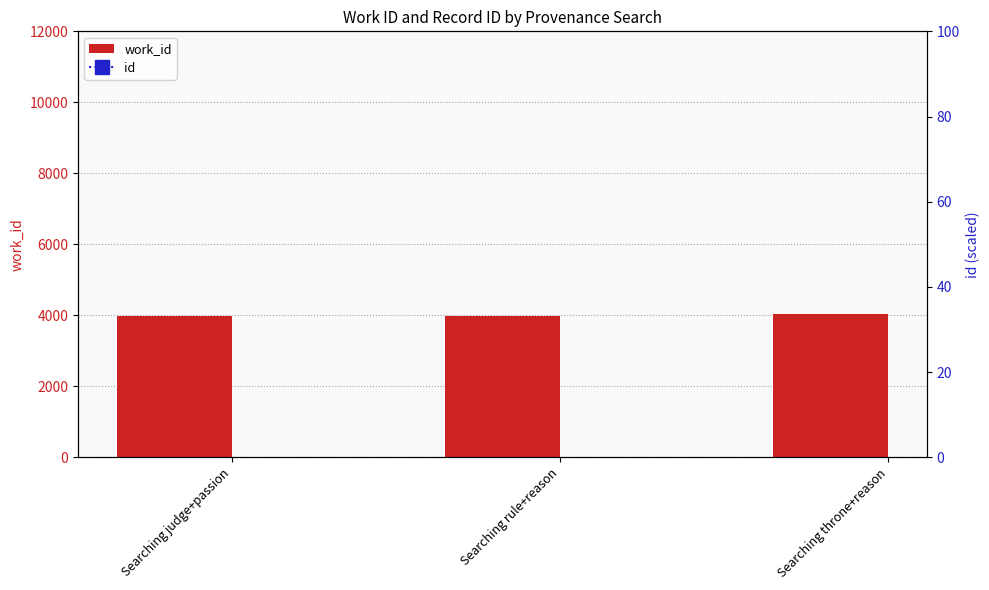

At which label does id first exceed 10358?

Searching throne+reason